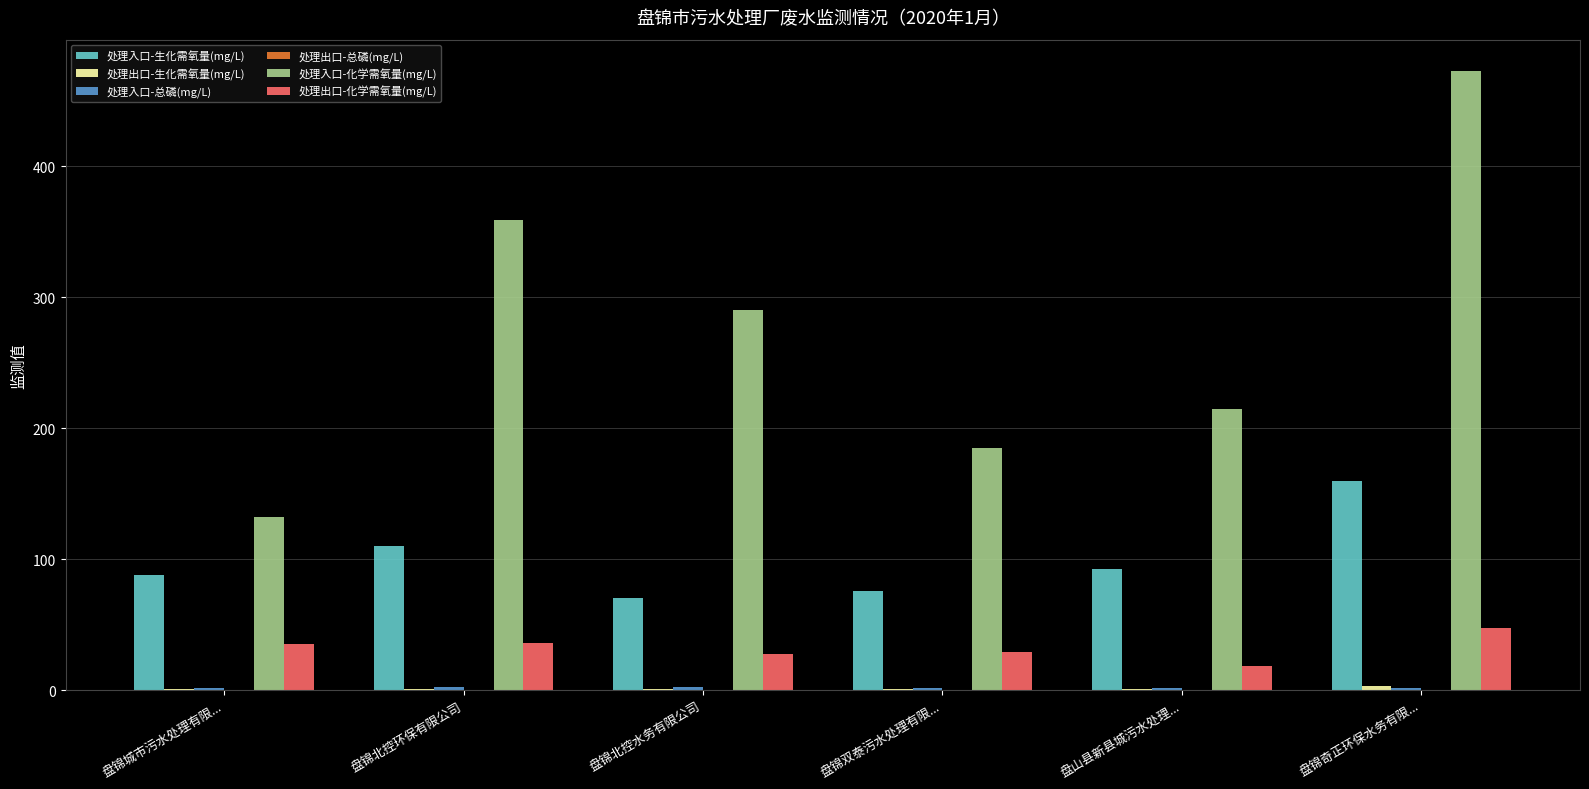

Which series has the largest total across all categories?

处理入口-化学需氧量(mg/L)